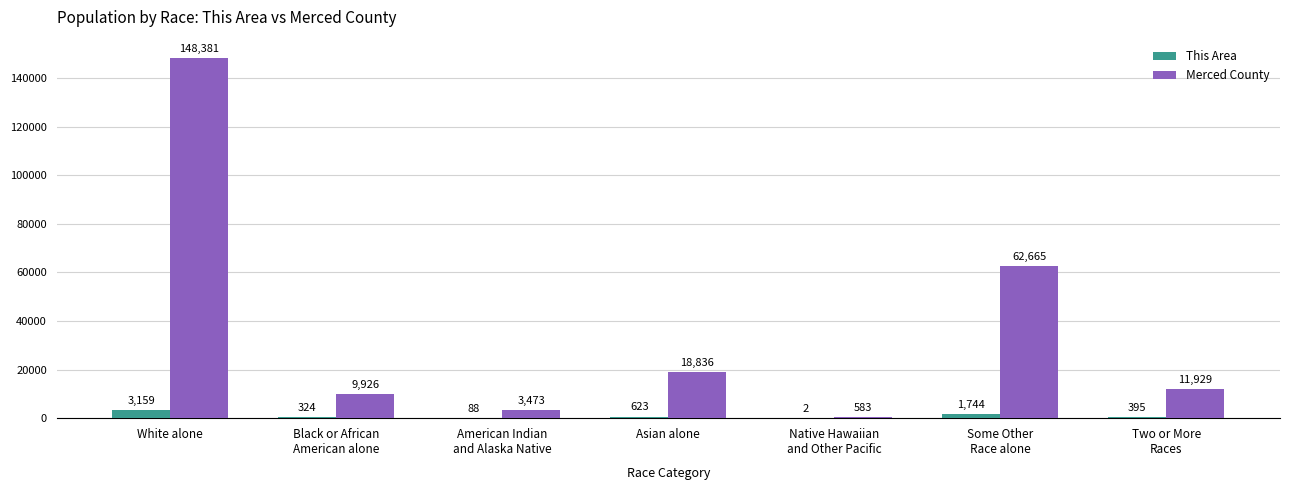

Which category has the highest value in the This Area series?

White alone